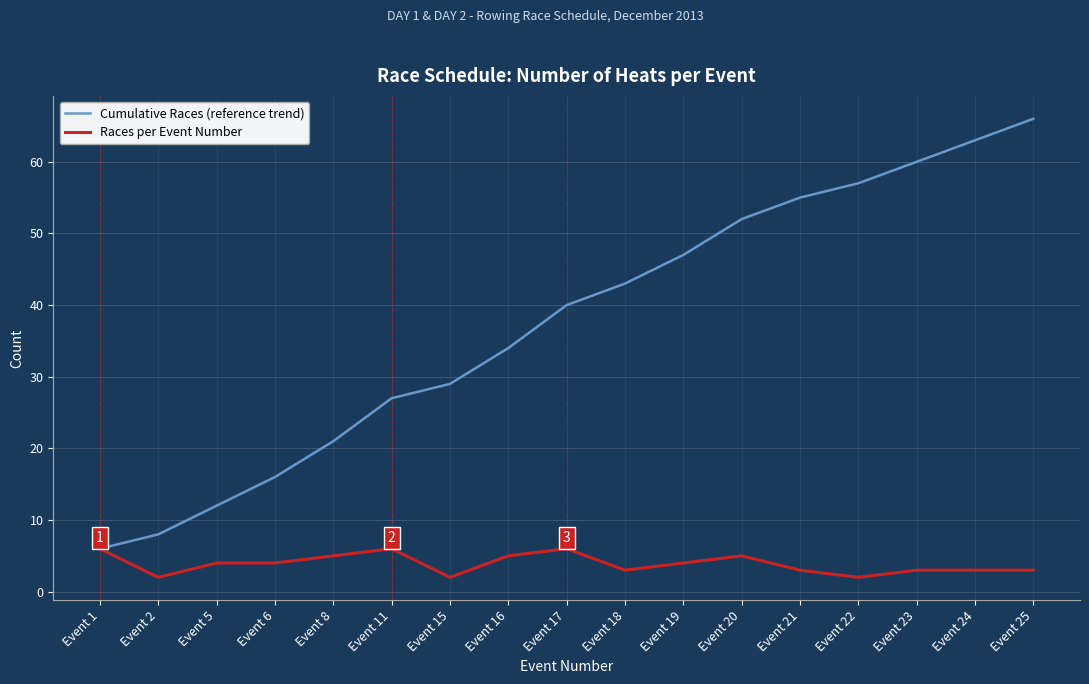

Reading right to left, extract all data points from this chart.

Cumulative Races (reference trend): Event 25=66	Event 24=63	Event 23=60	Event 22=57	Event 21=55	Event 20=52	Event 19=47	Event 18=43	Event 17=40	Event 16=34	Event 15=29	Event 11=27	Event 8=21	Event 6=16	Event 5=12	Event 2=8	Event 1=6
Races per Event Number: Event 25=3	Event 24=3	Event 23=3	Event 22=2	Event 21=3	Event 20=5	Event 19=4	Event 18=3	Event 17=6	Event 16=5	Event 15=2	Event 11=6	Event 8=5	Event 6=4	Event 5=4	Event 2=2	Event 1=6